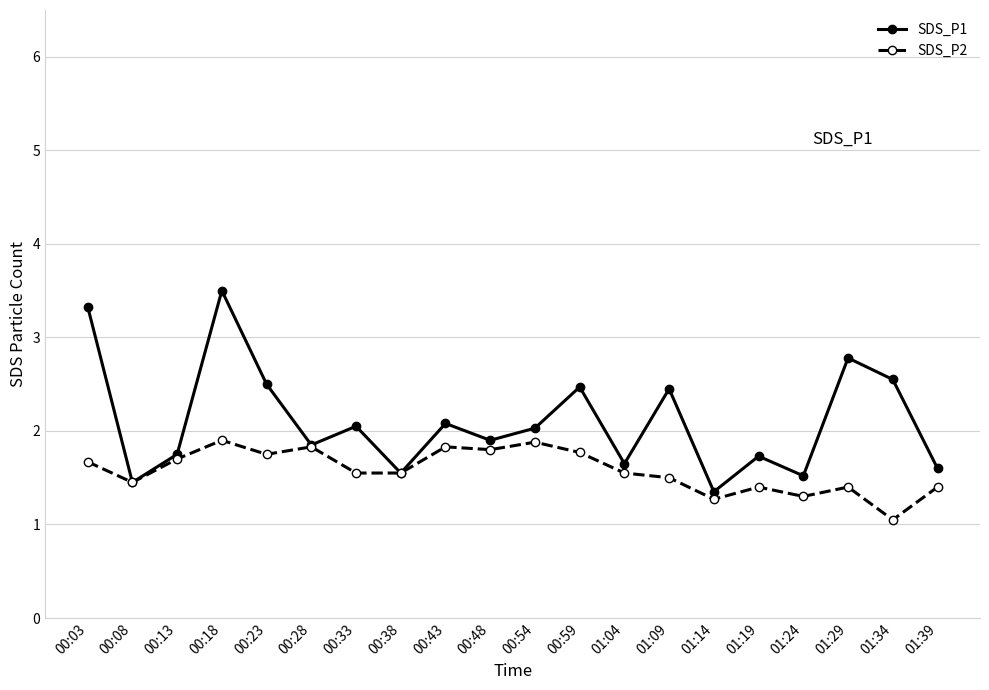

Where is the first local maximum for SDS_P2?

00:18